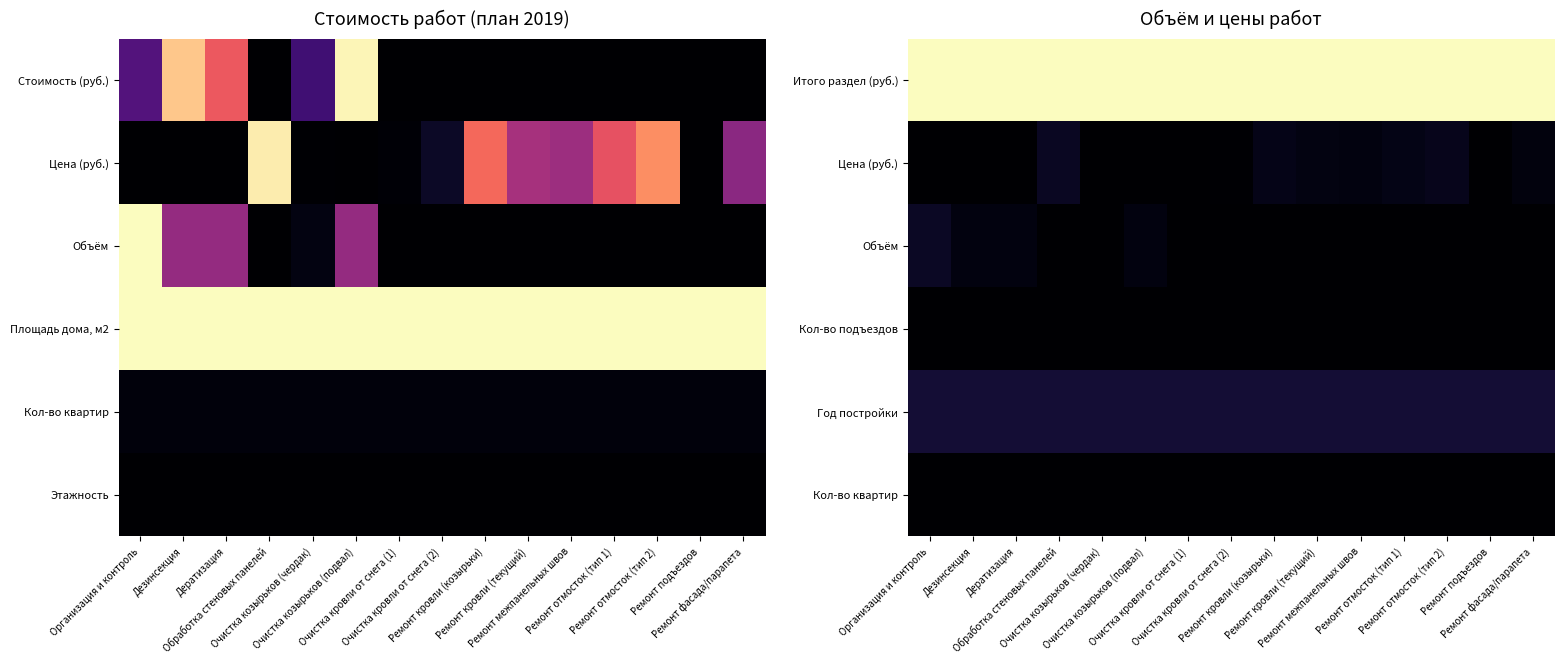

Which series has the largest total across all categories?

Итого раздел (руб.)